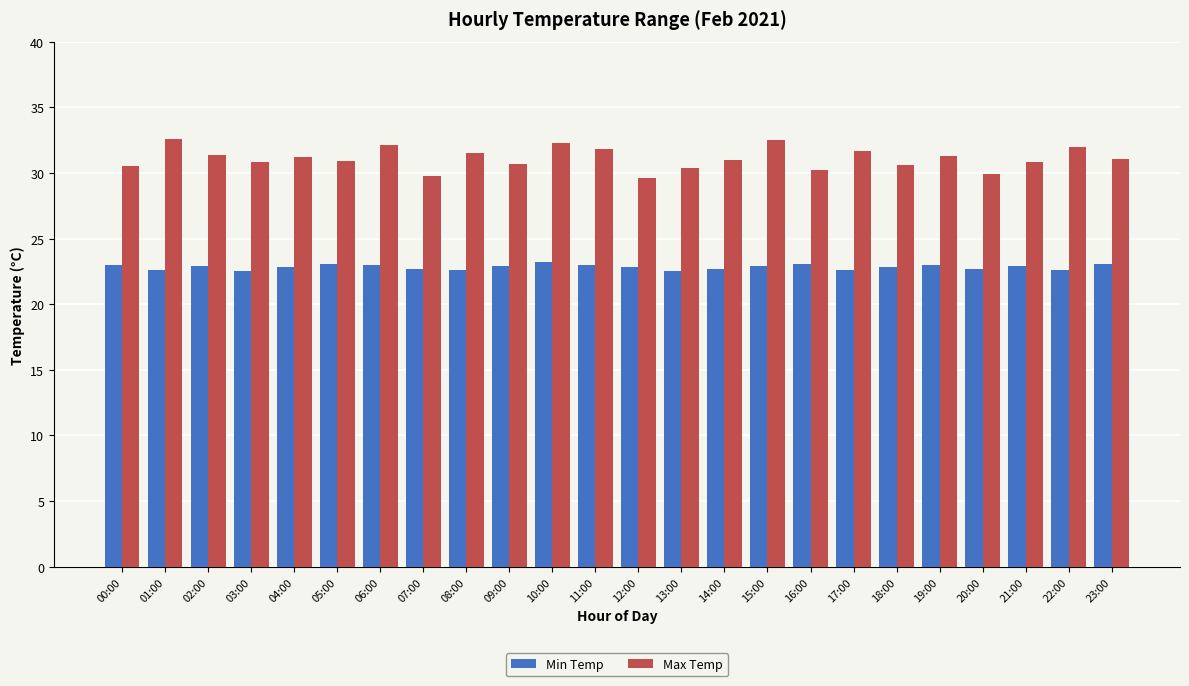

At 13:00, list the series in order from smallest to largest.

Min Temp, Max Temp